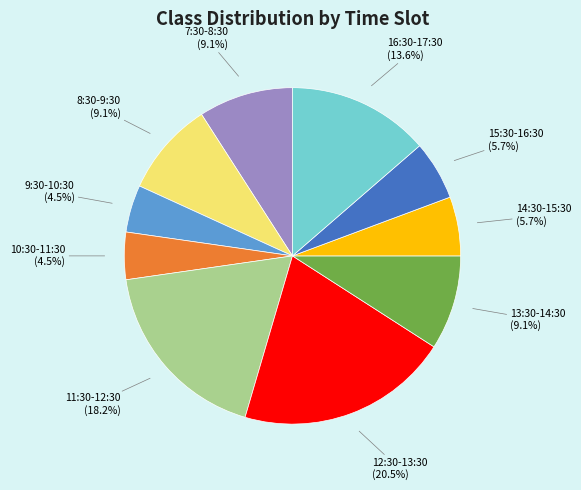

Which slice is the largest?

12:30-13:30